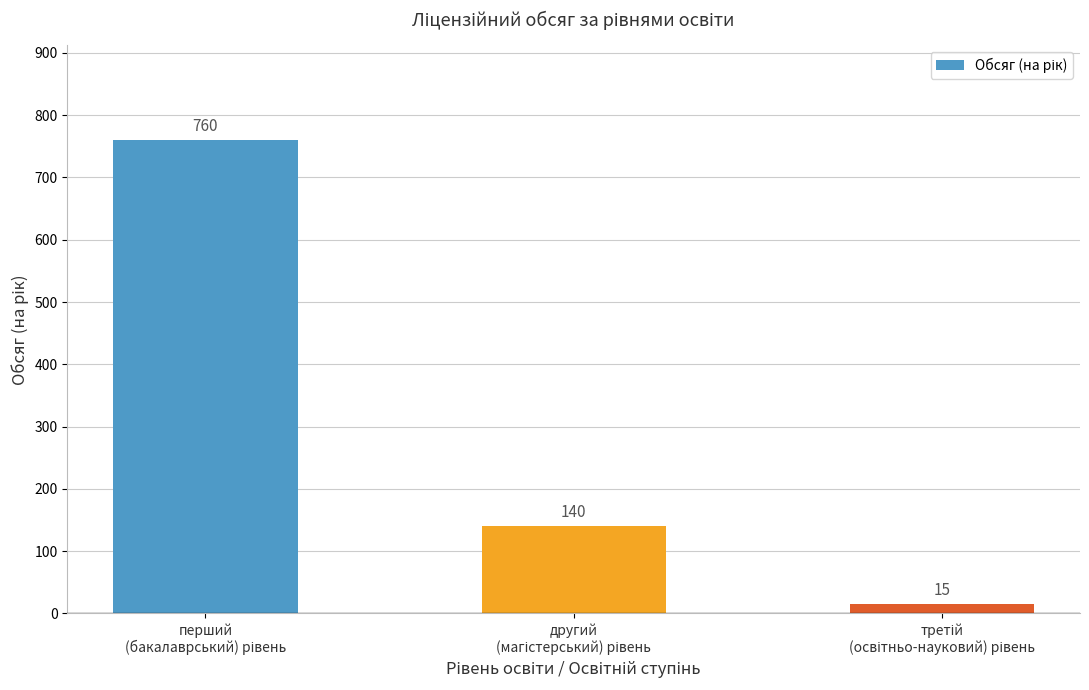

What is the smallest value displayed?

15